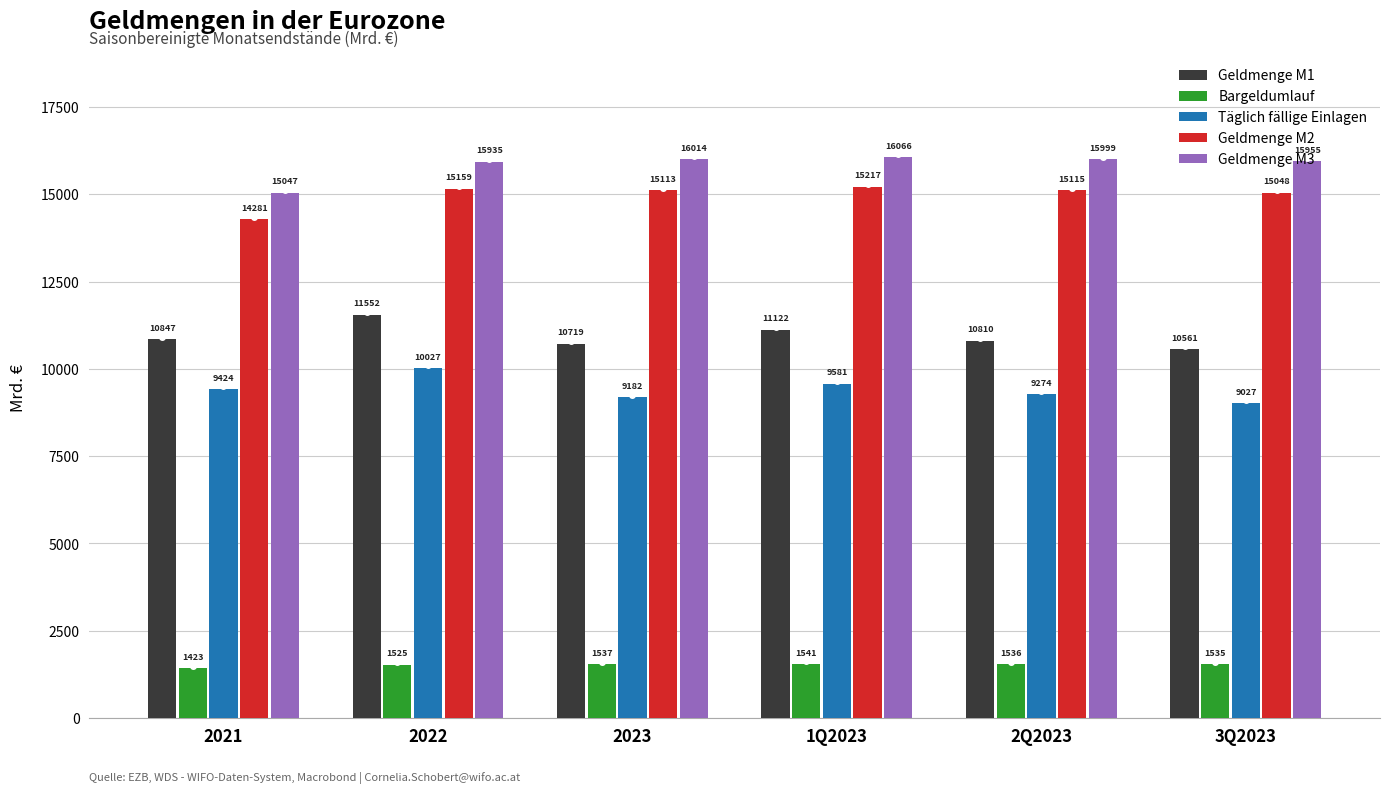

Which series has the largest total across all categories?

Geldmenge M3